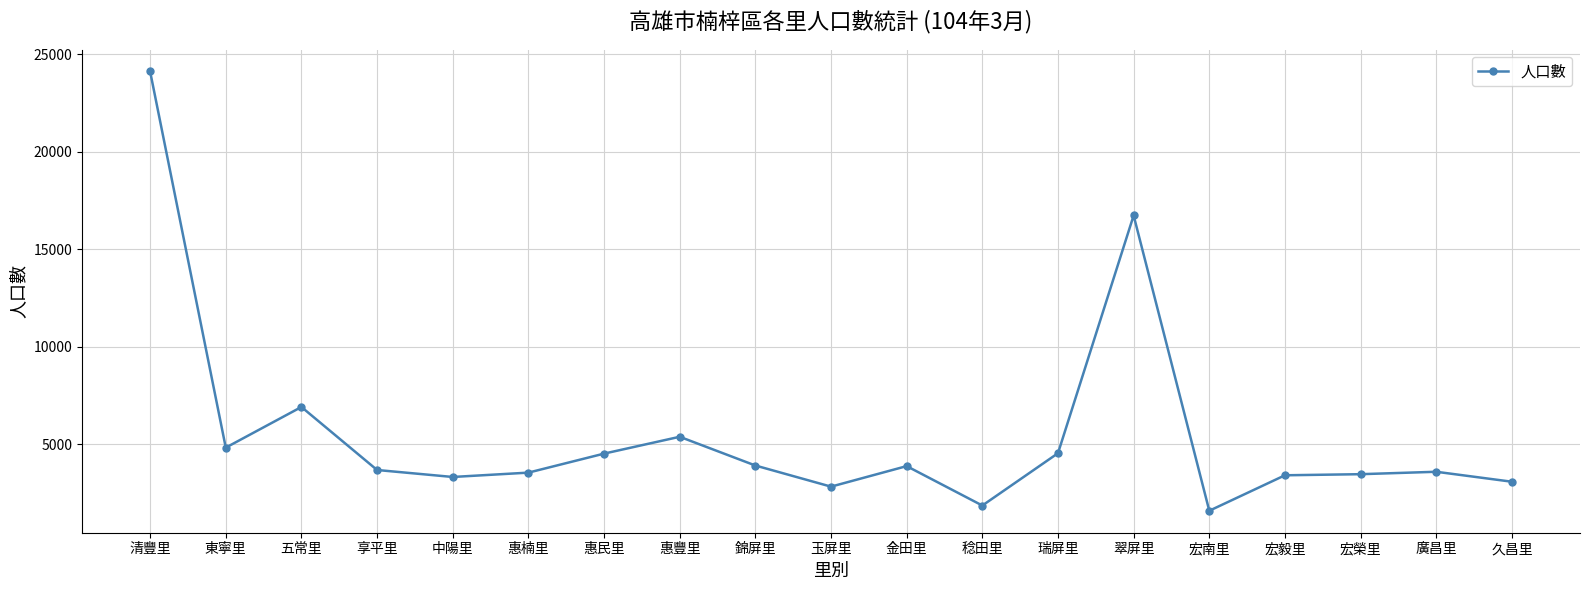

What is the sum of the values at 翠屏里 and 惠楠里?

20288